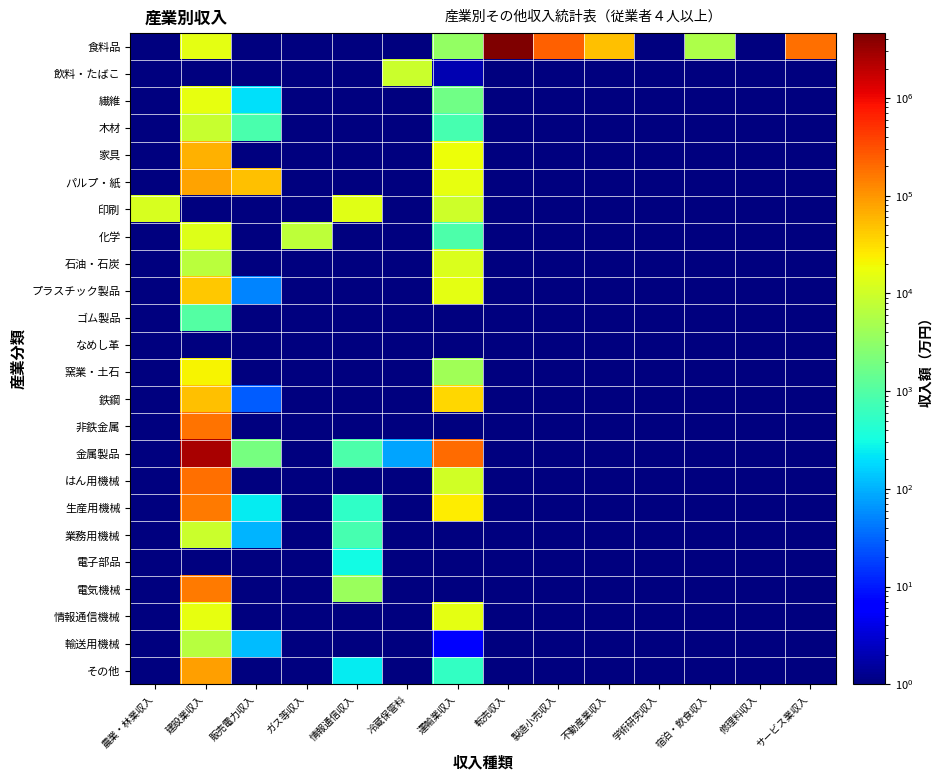

Which series has the largest range (max minus min)?

食料品